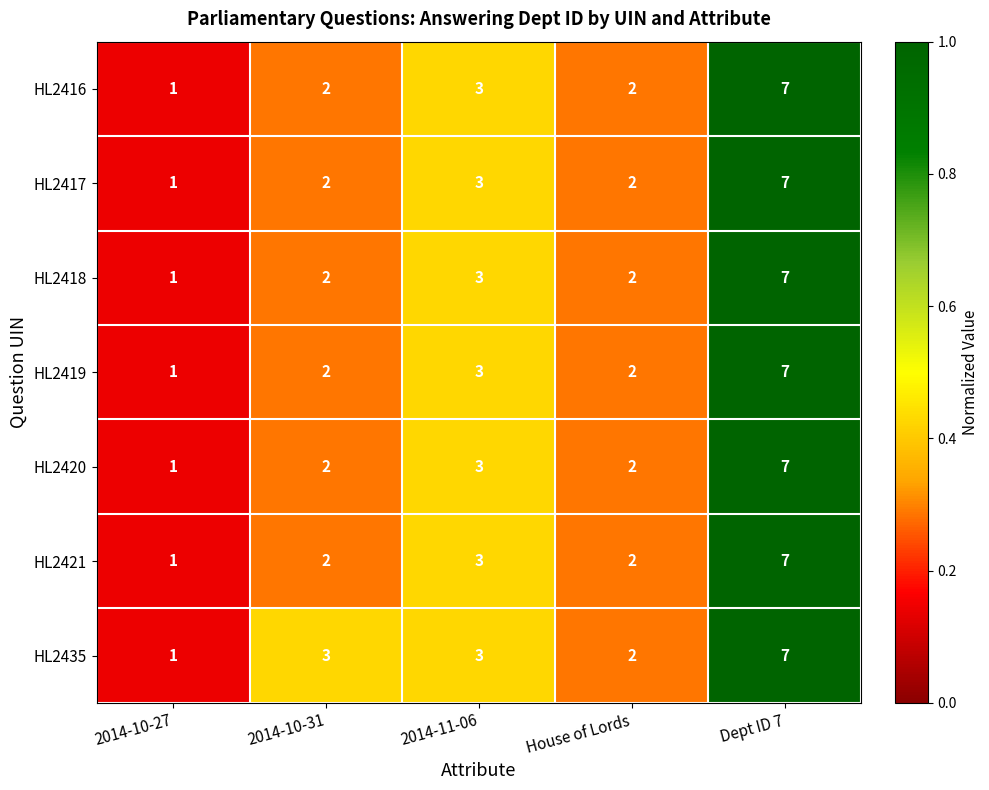

Which series has the largest total across all categories?

HL2435